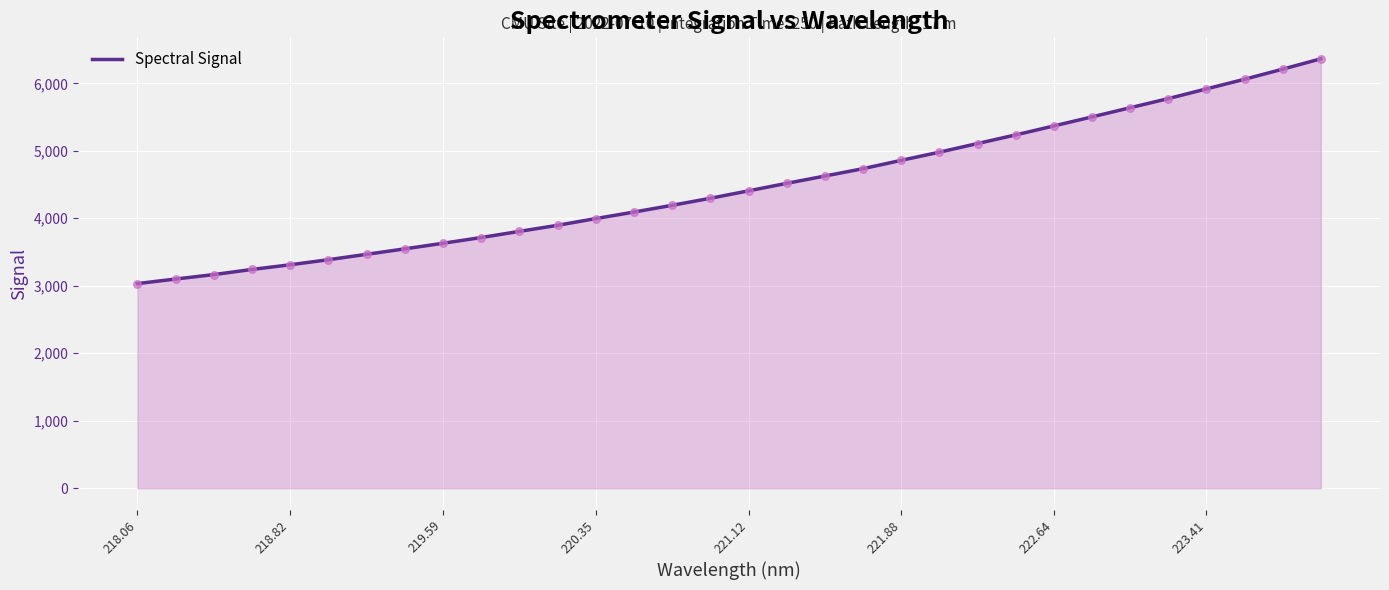

What is the maximum value shown in the chart?

6363.4